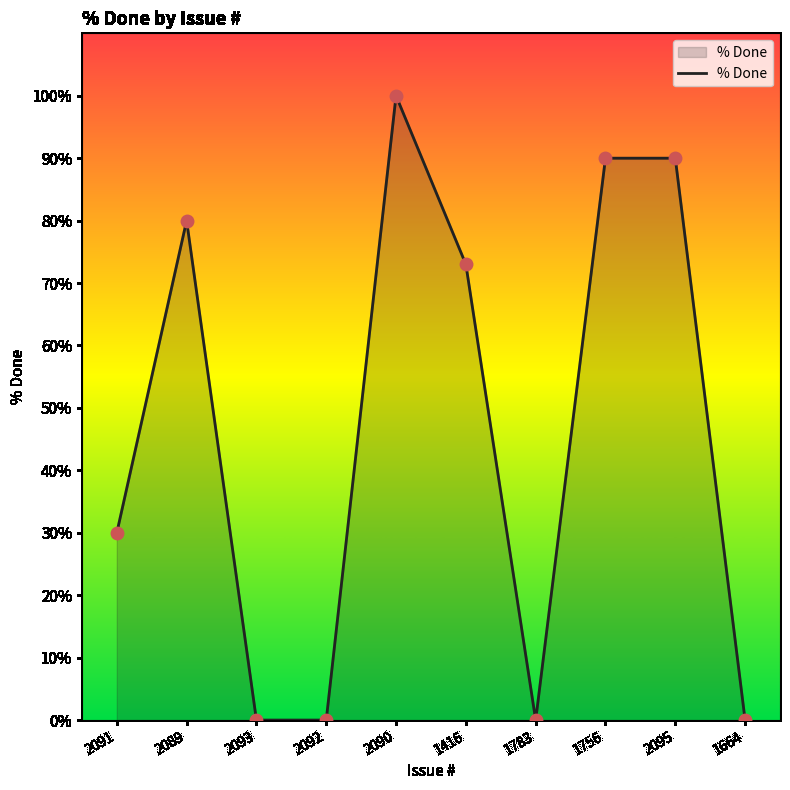

What is the change in value from 1416 to 1783?

-73